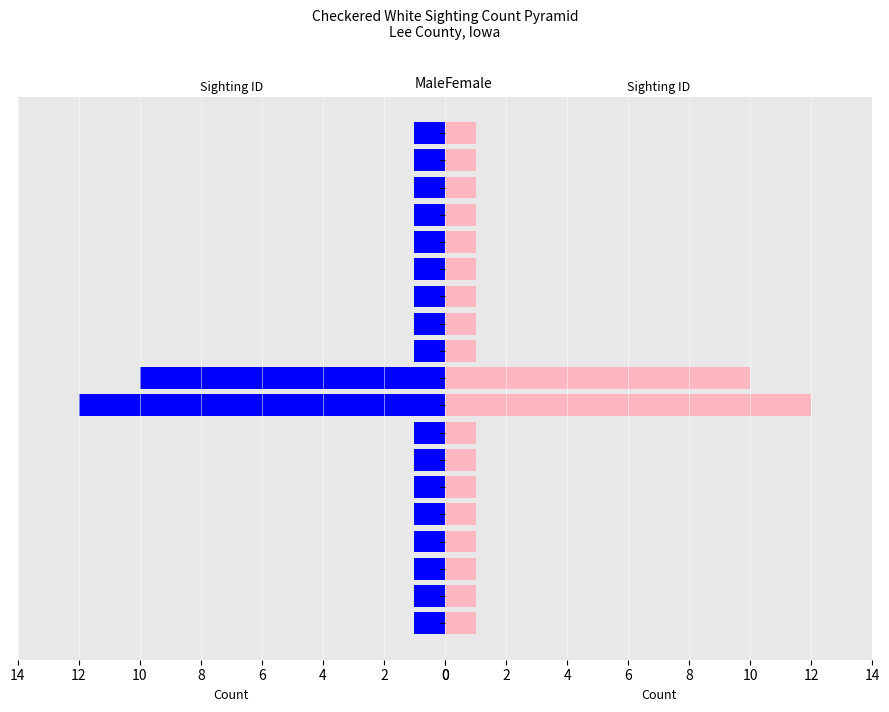

The value of Female at 16 is 1. True or false?

True